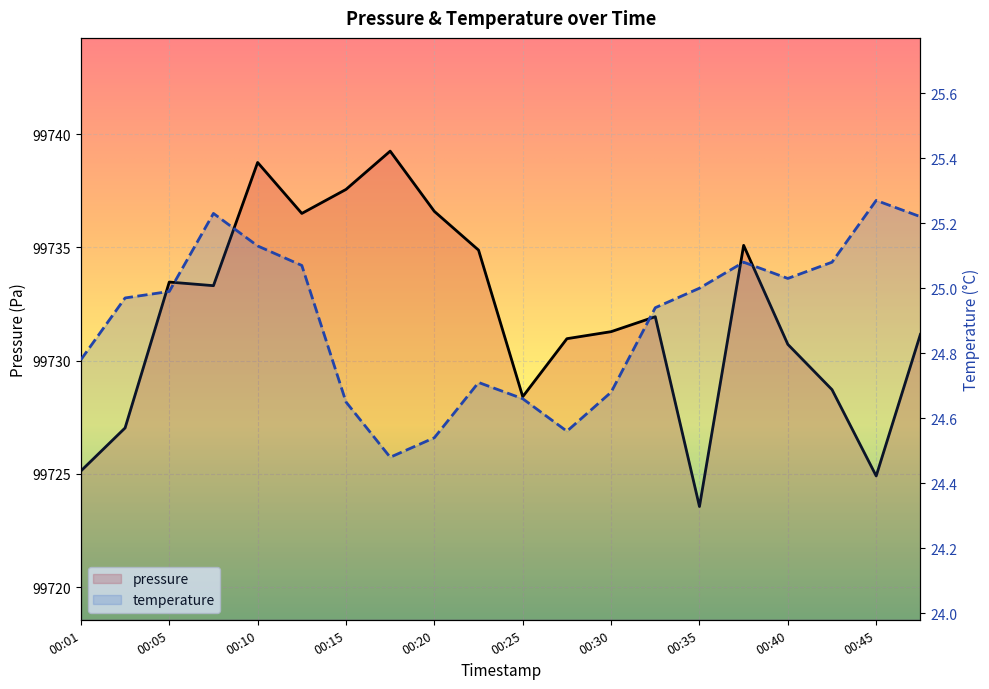

How many values in the pressure series exceed 99731?

12